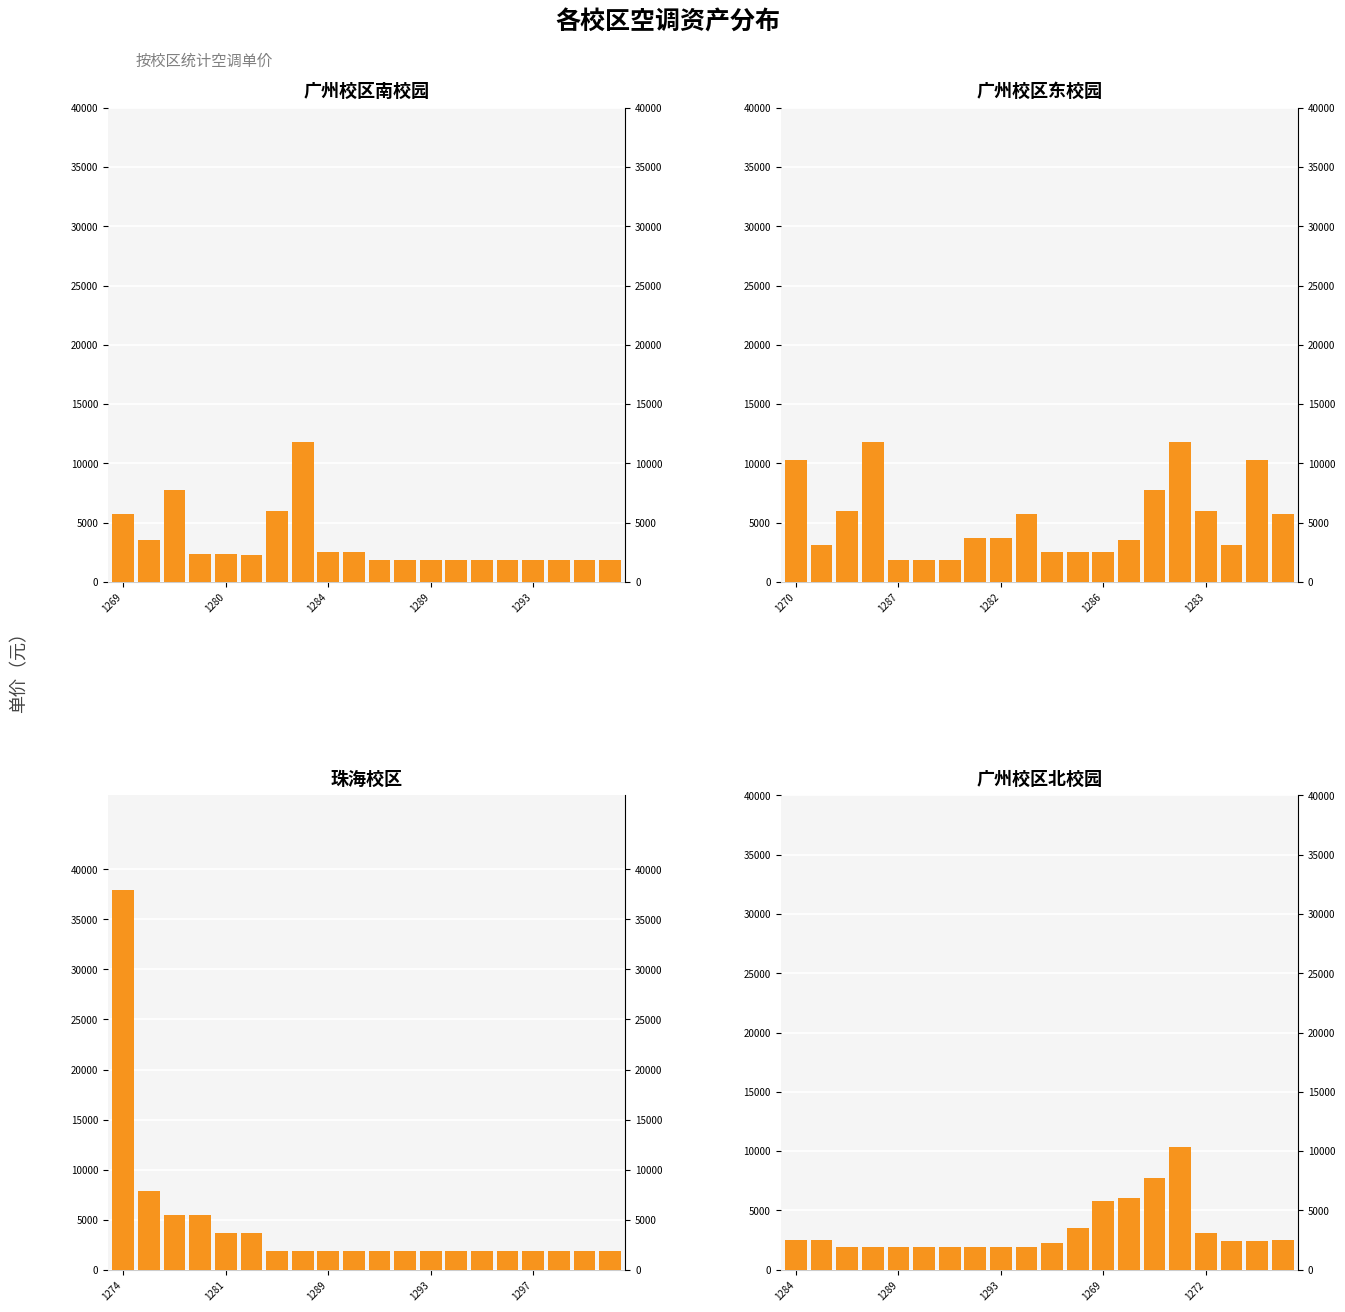

True or false: 珠海校区 has a value of 1880 at 17.

True